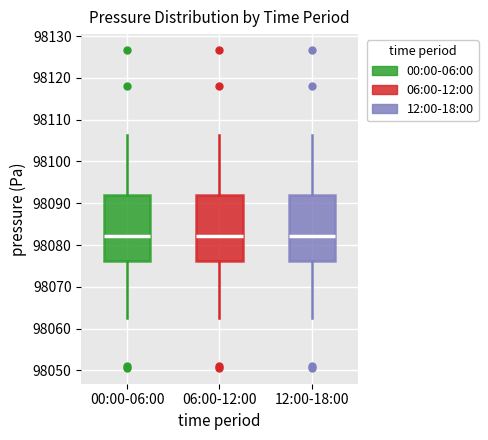

Reading left to right, transcribe this box plot: for each box, give where its median line is, the range the box spans, and where its two whiskers end, as read against the y-axis. The values are not printed on the chart, so give them approximately, as read against the axis.

00:00-06:00: median 98082, box 98076 to 98092, whiskers 98063 to 98106
06:00-12:00: median 98082, box 98076 to 98092, whiskers 98063 to 98106
12:00-18:00: median 98082, box 98076 to 98092, whiskers 98063 to 98106